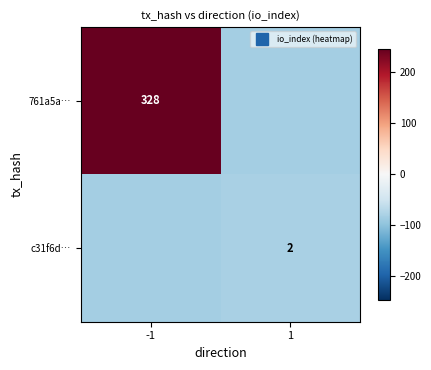

At which label is 761a5a… closest to 81?

1